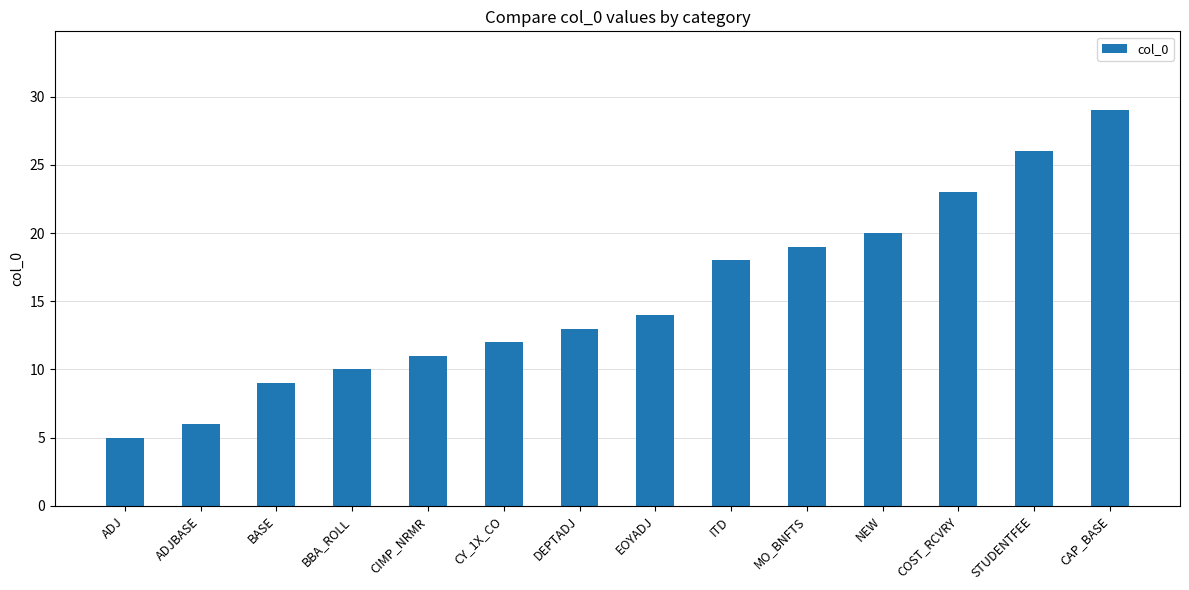

Rank the categories by value from lowest to highest.

ADJ, ADJBASE, BASE, BBA_ROLL, CIMP_NRMR, CY_1X_CO, DEPTADJ, EOYADJ, ITD, MO_BNFTS, NEW, COST_RCVRY, STUDENTFEE, CAP_BASE